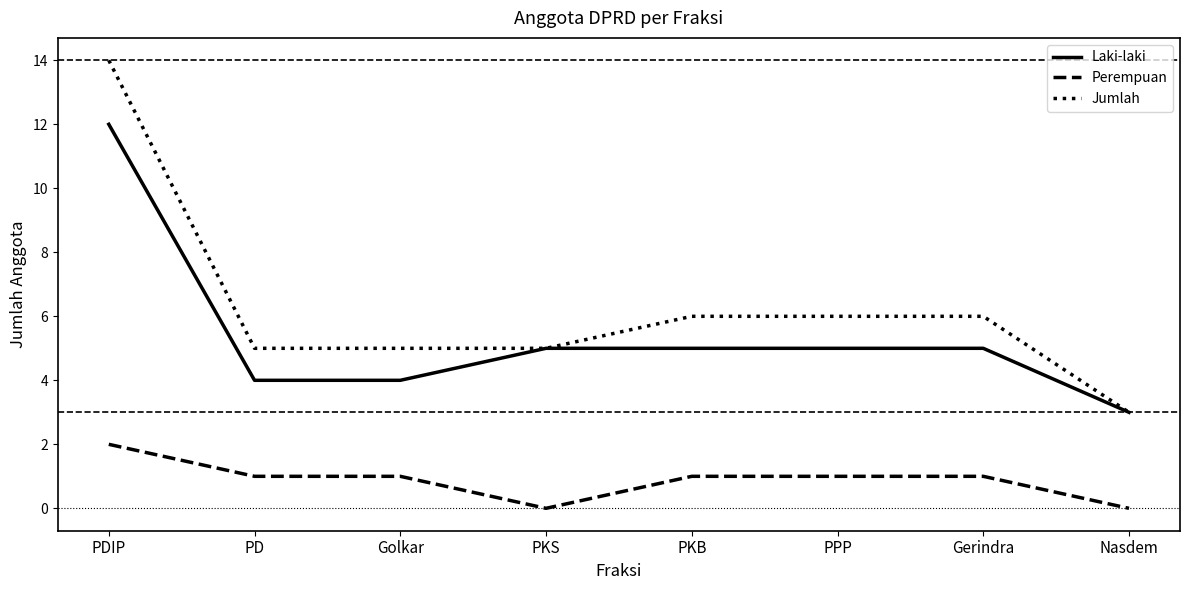

The value of Laki-laki at PPP is 5. True or false?

True